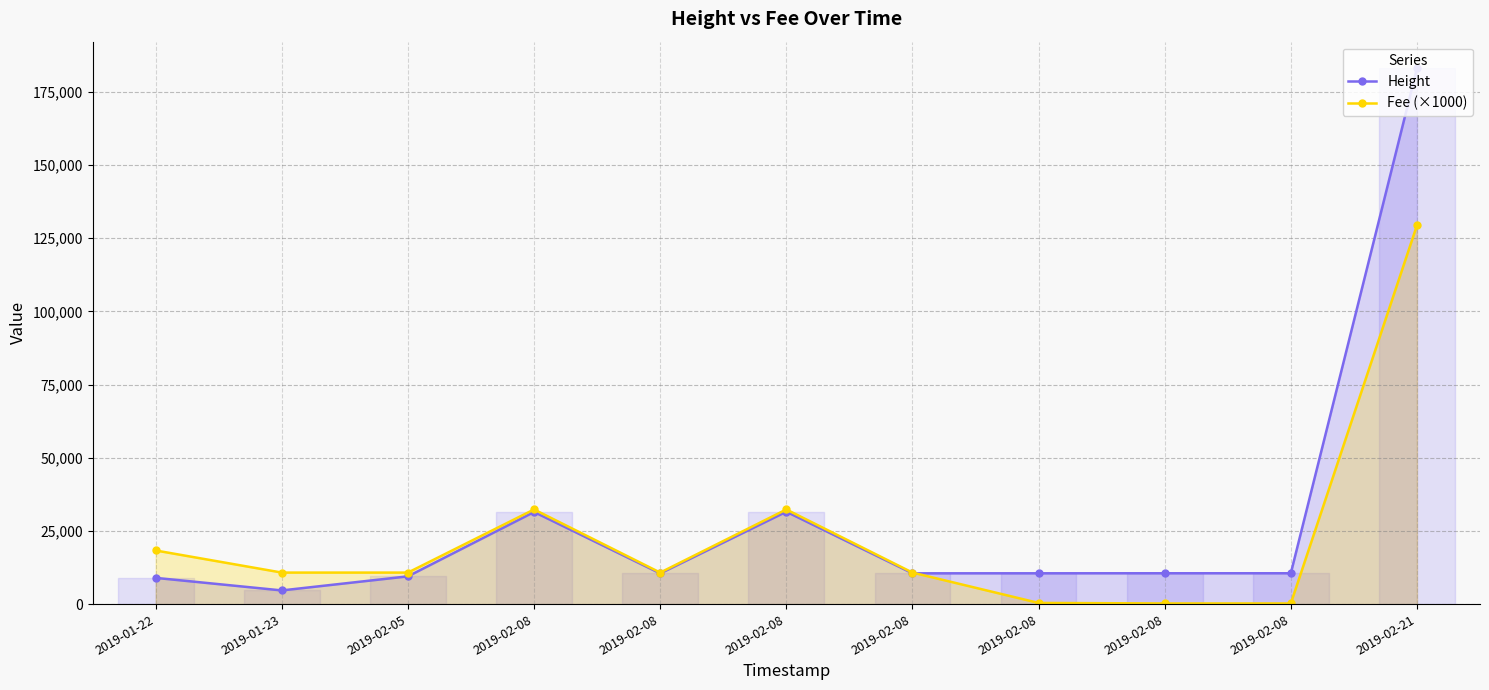

Where does the Fee (×1000) series first go above 10782?

2019-01-22